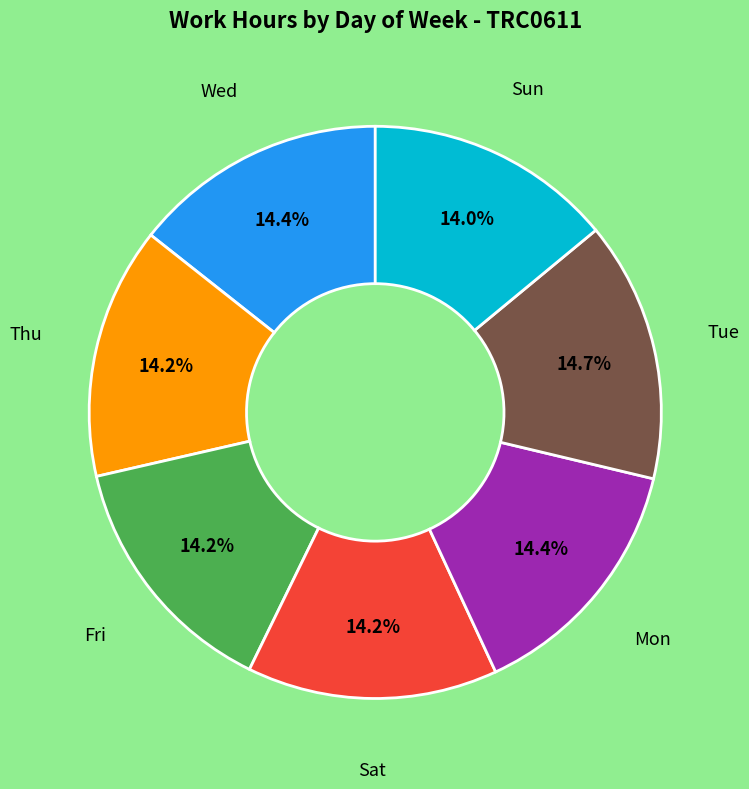

Is there any slice that represents more than half of the pie?

No